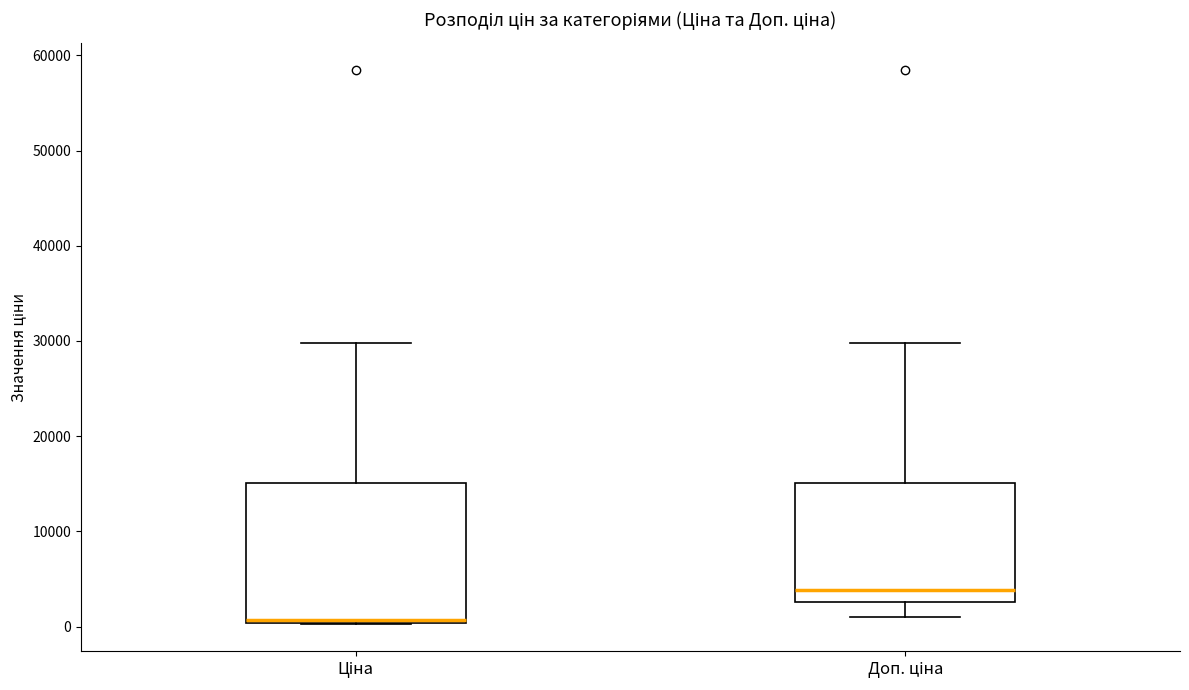

Which box has the highest median line?

Доп. ціна